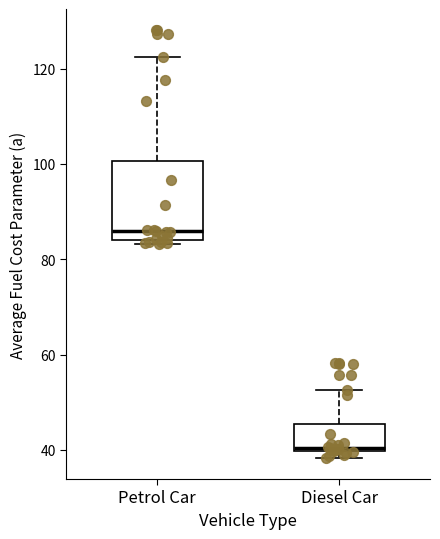

Comparing the boxes themselves (not the whiskers), which one is the tallest?

Petrol Car